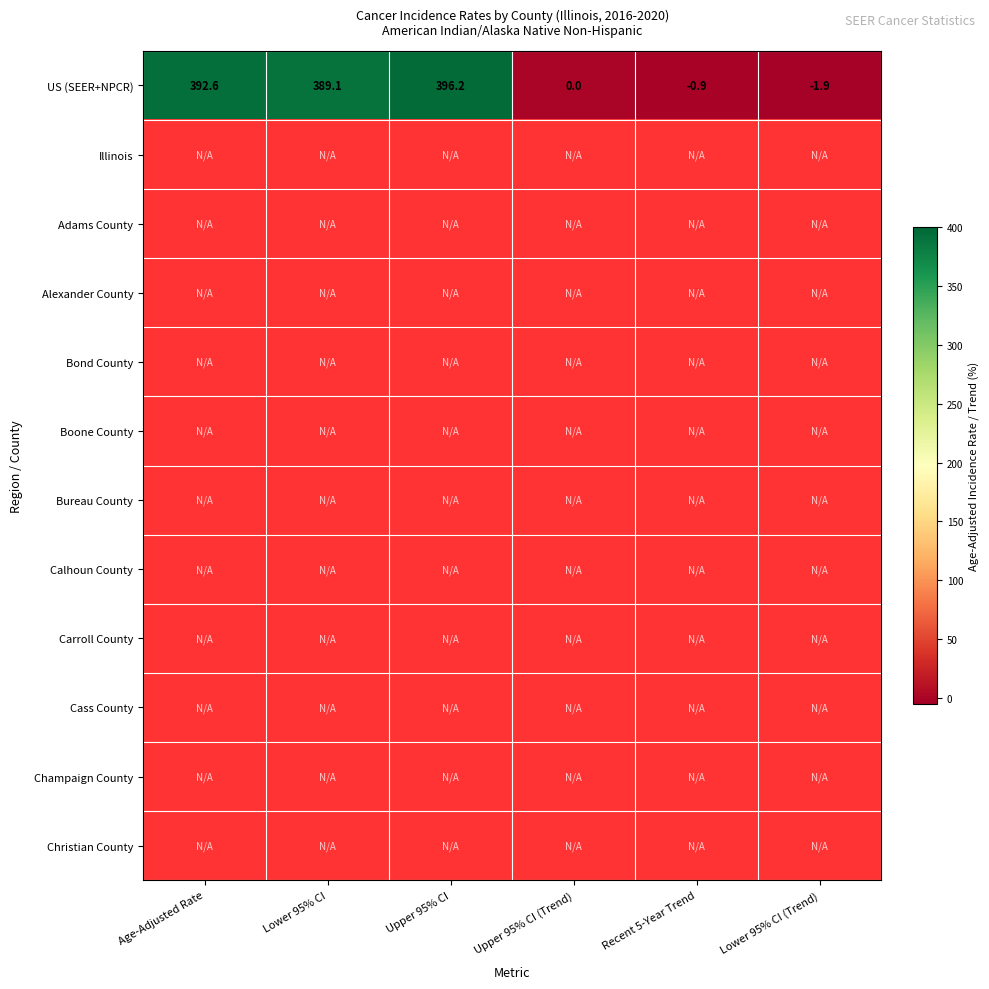

What is the greatest value displayed?

396.2